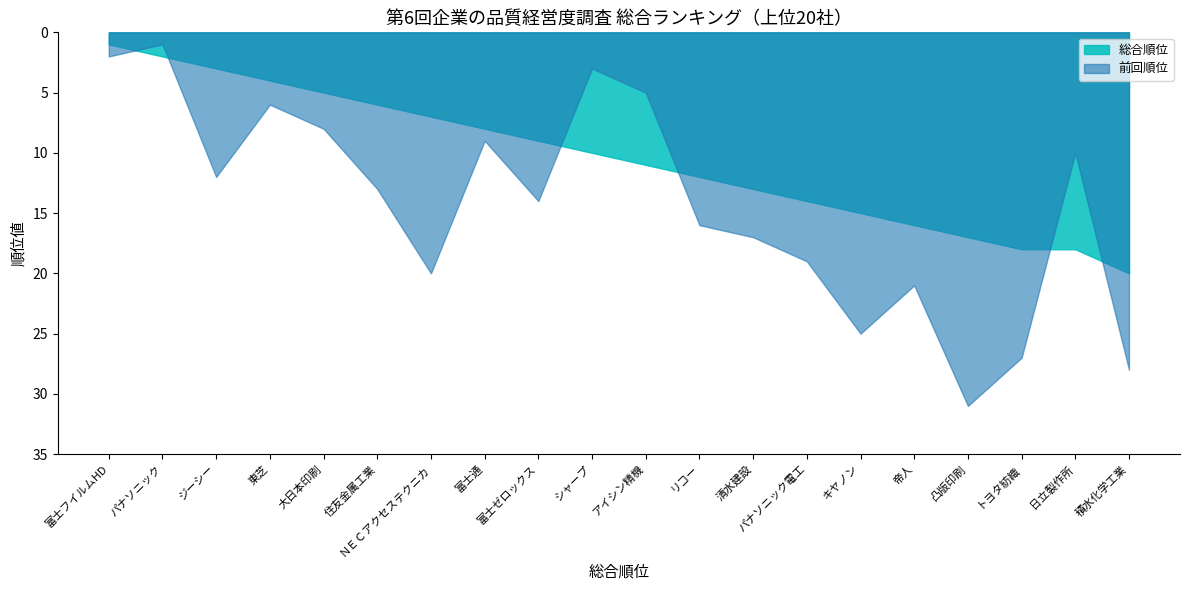

What is the minimum value for 前回順位?

1